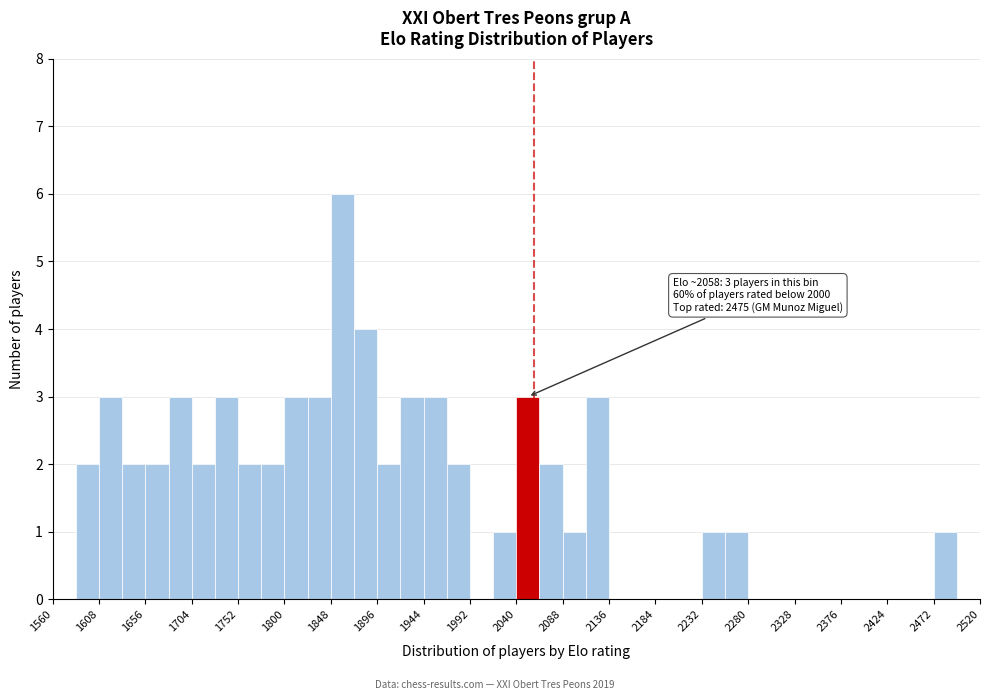

Over which range of the x-axis is the bar tallest?

1848 to 1872